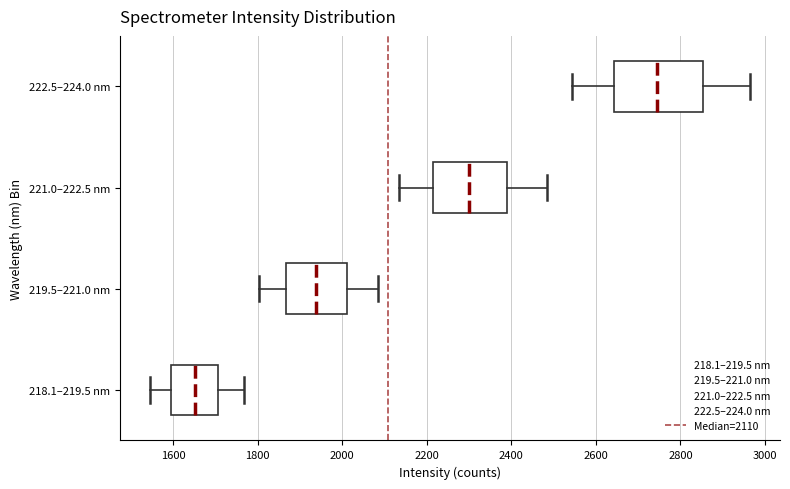

Which box is the widest, from its left edge to its right edge?

222.5–224.0 nm